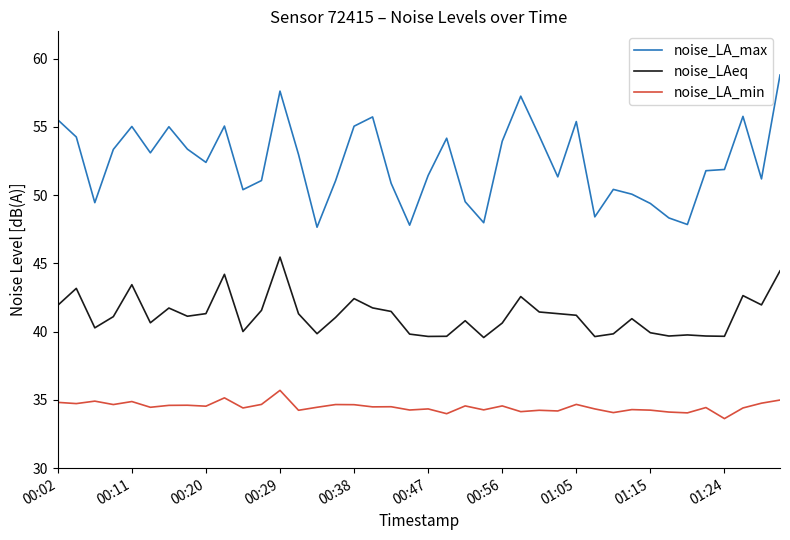

Rank the series by their maximum value, from highest to lowest.

noise_LA_max, noise_LAeq, noise_LA_min